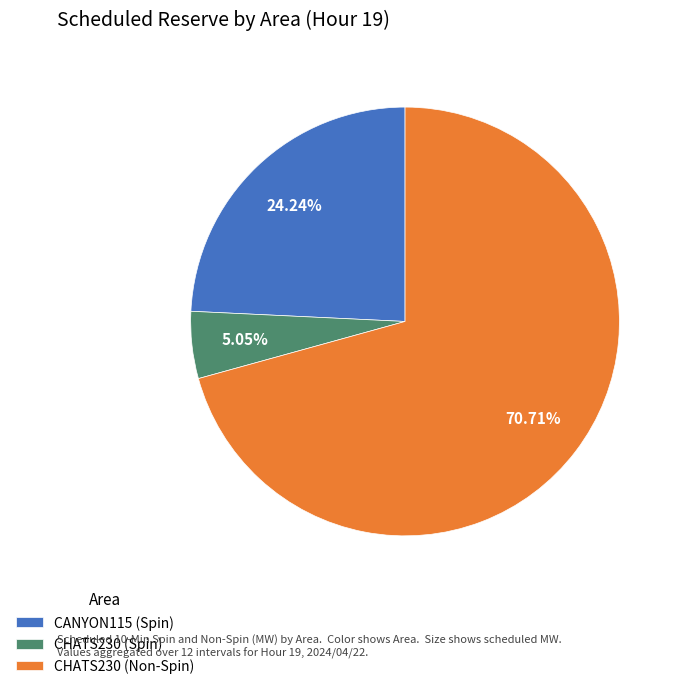

Combined, do CHATS230 (Non-Spin) and CHATS230 (Spin) account for over 50%?

Yes